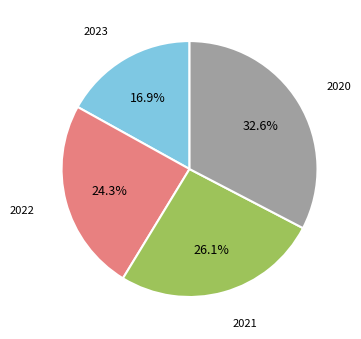

Count the number of slices in the pie.

4